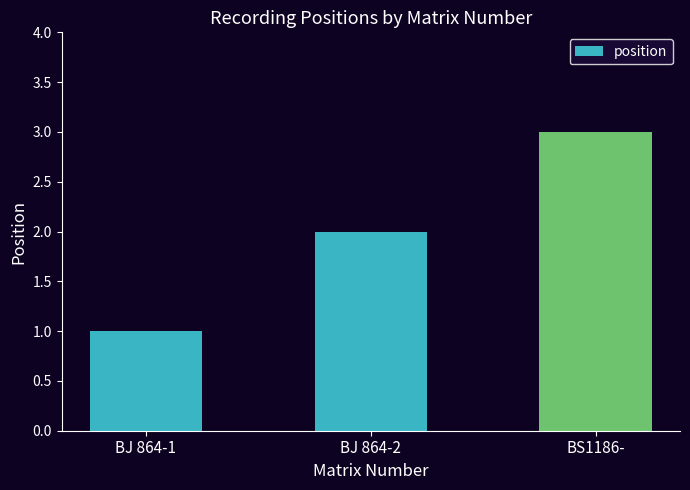

What is the label of the 1st bar from the right?

BS1186-